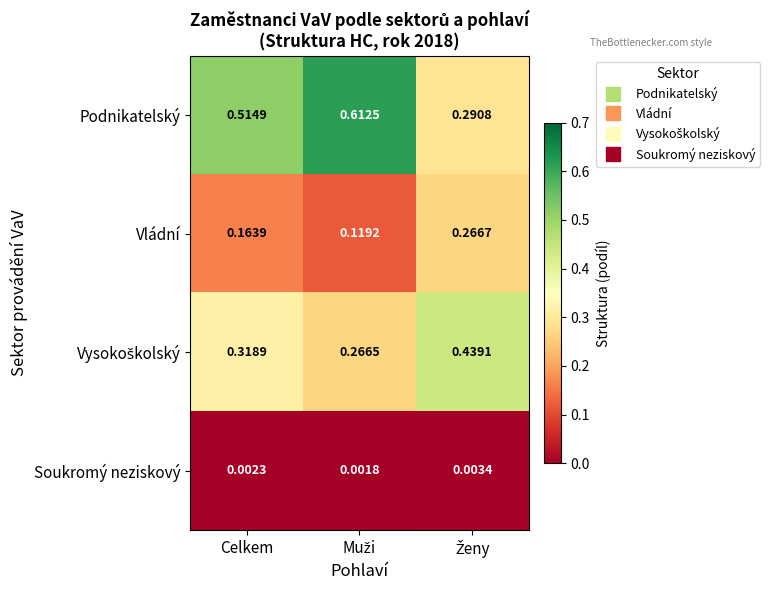

Which series has the largest total across all categories?

Podnikatelský